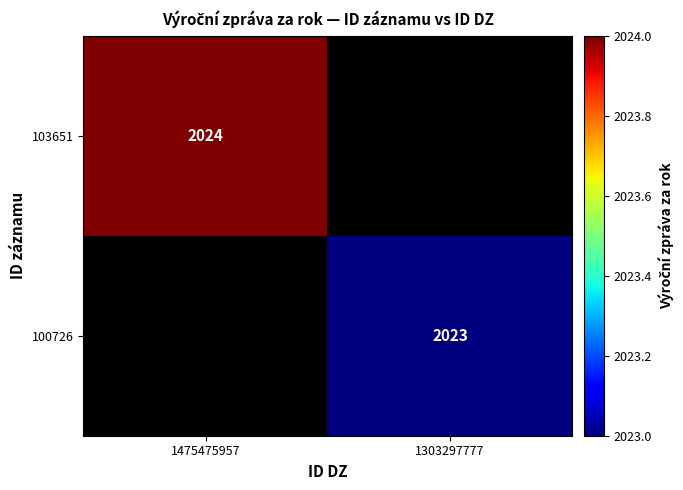

True or false: 103651 has a value of 2024 at 1475475957.

True